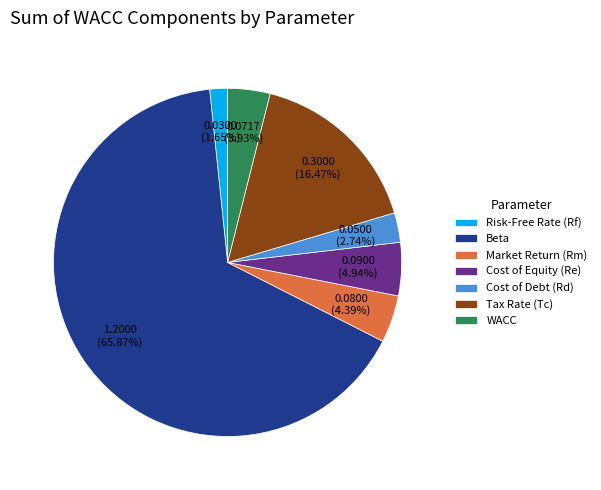

What percentage do Cost of Debt (Rd) and Risk-Free Rate (Rf) together represent?

4.4%